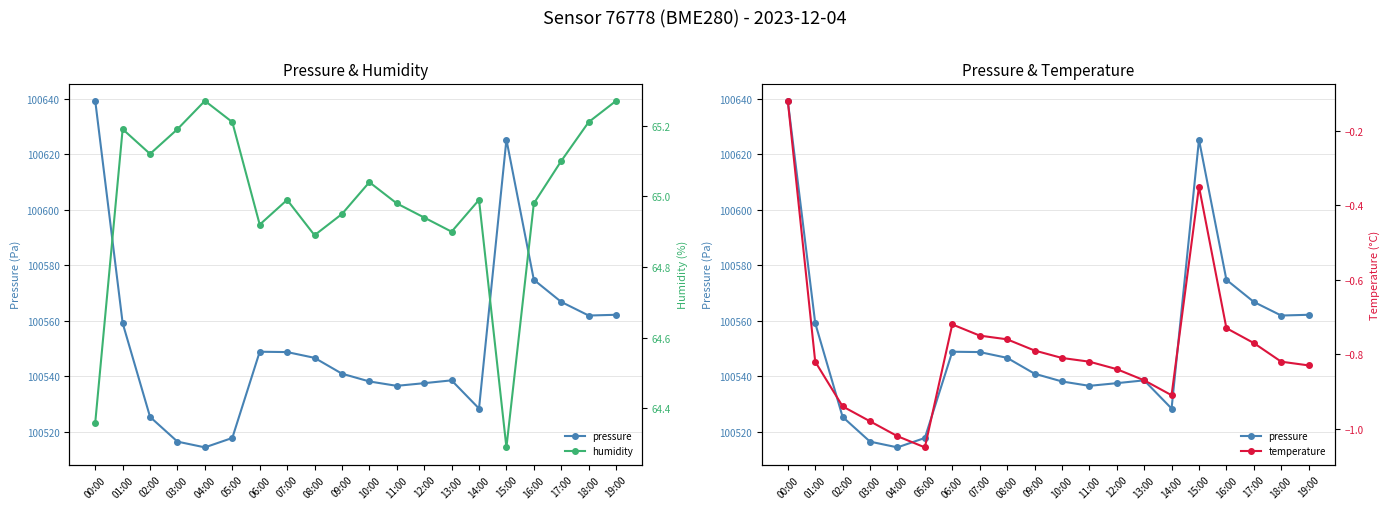

Rank the series by their maximum value, from highest to lowest.

pressure, humidity, temperature